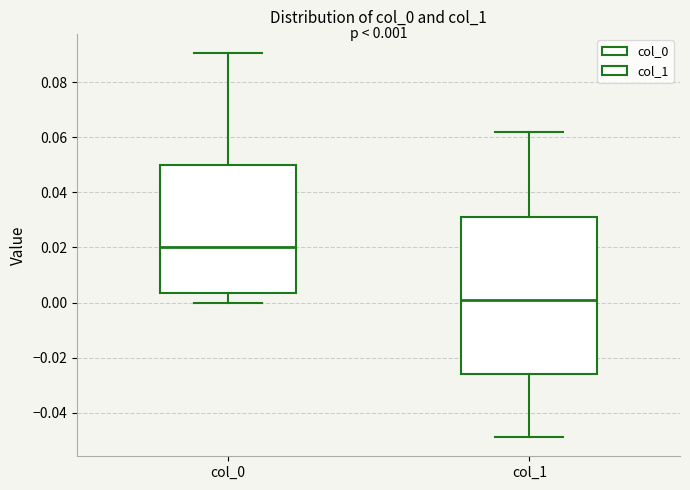

Which box's median line is the highest?

col_0